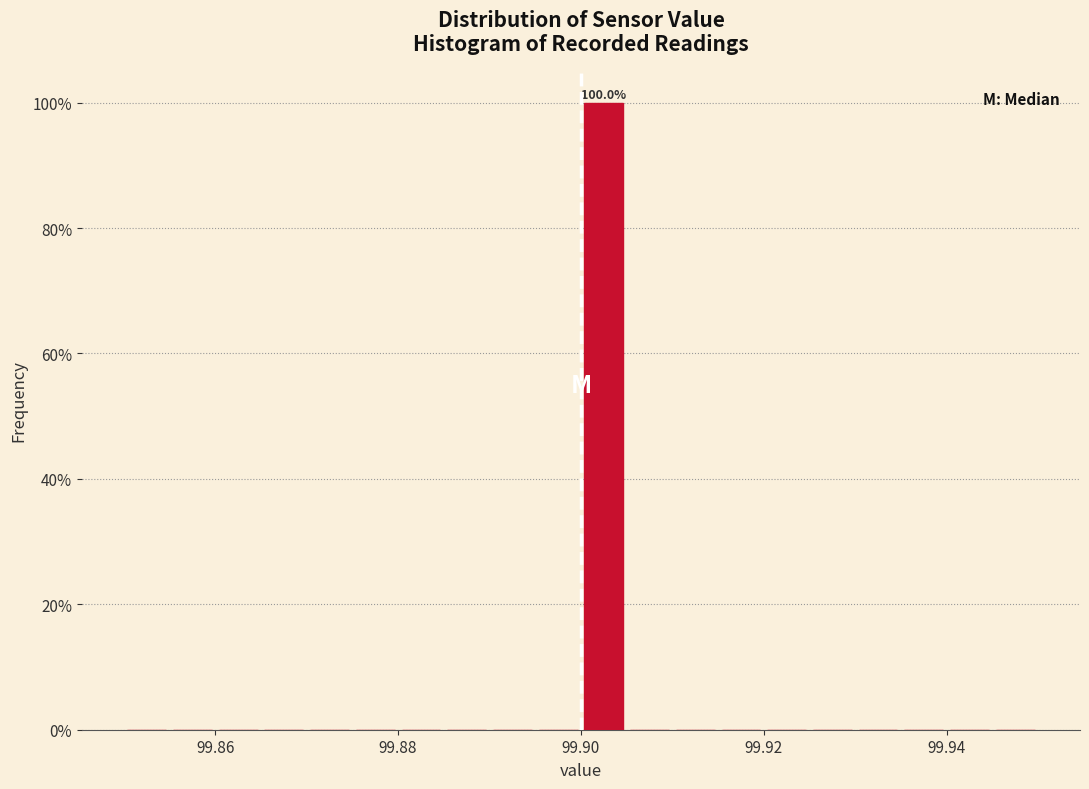

Around what value on the x-axis is the tallest bar? Give the approximate position of its centre, as read against the axis.

99.902